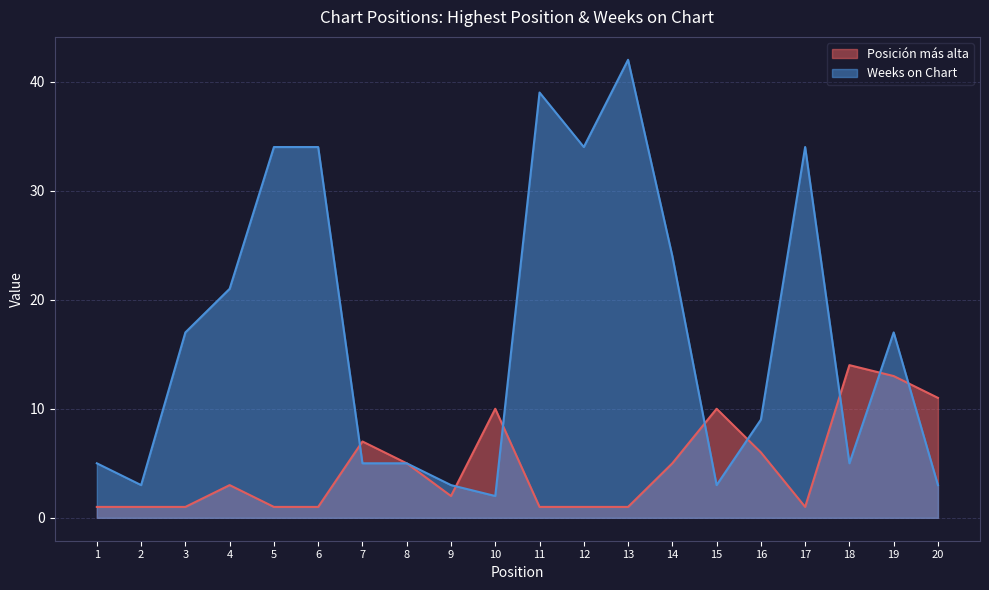

At how many categories does at least one series exceed 16?

10